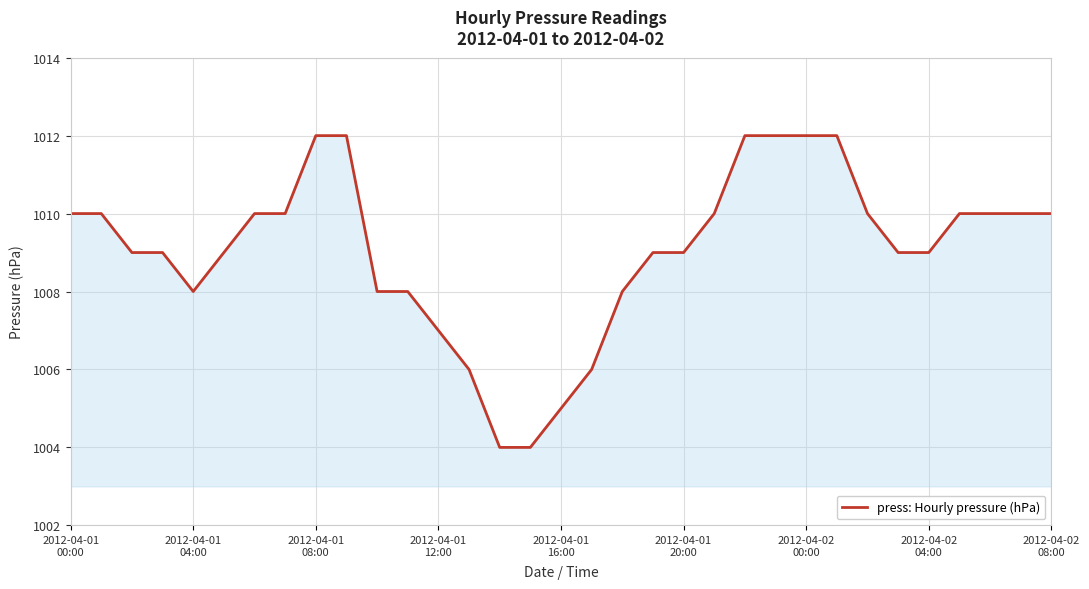

Reading right to left, list all the values displayed in this chart.

1010	1010	1010	1010	1009	1009	1010	1012	1012	1012	1012	1010	1009	1009	1008	1006	1005	1004	1004	1006	1007	1008	1008	1012	1012	1010	1010	1009	1008	1009	1009	1010	1010